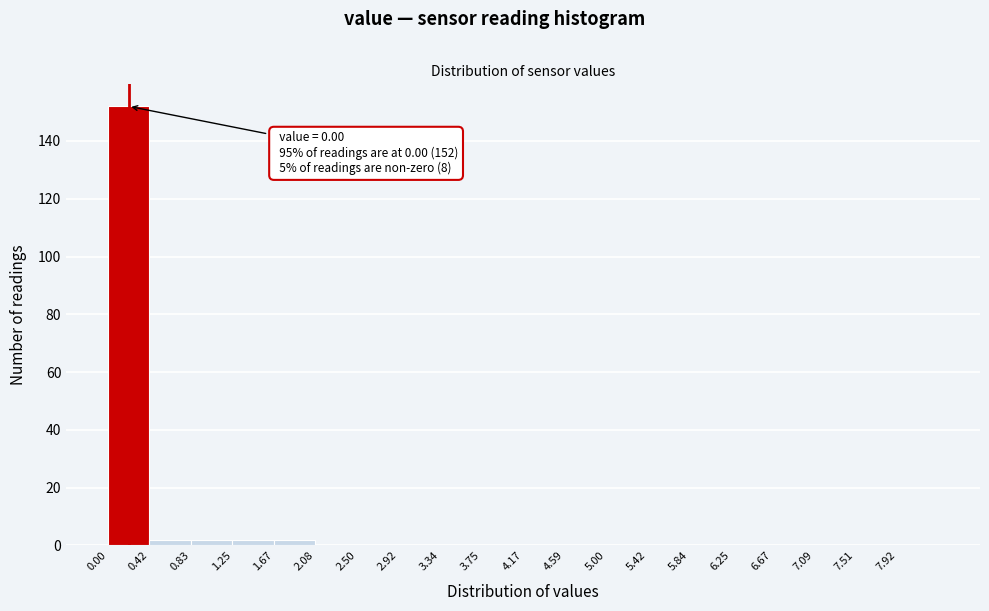

Over which range of the x-axis is the bar tallest?

0.00 to 0.40